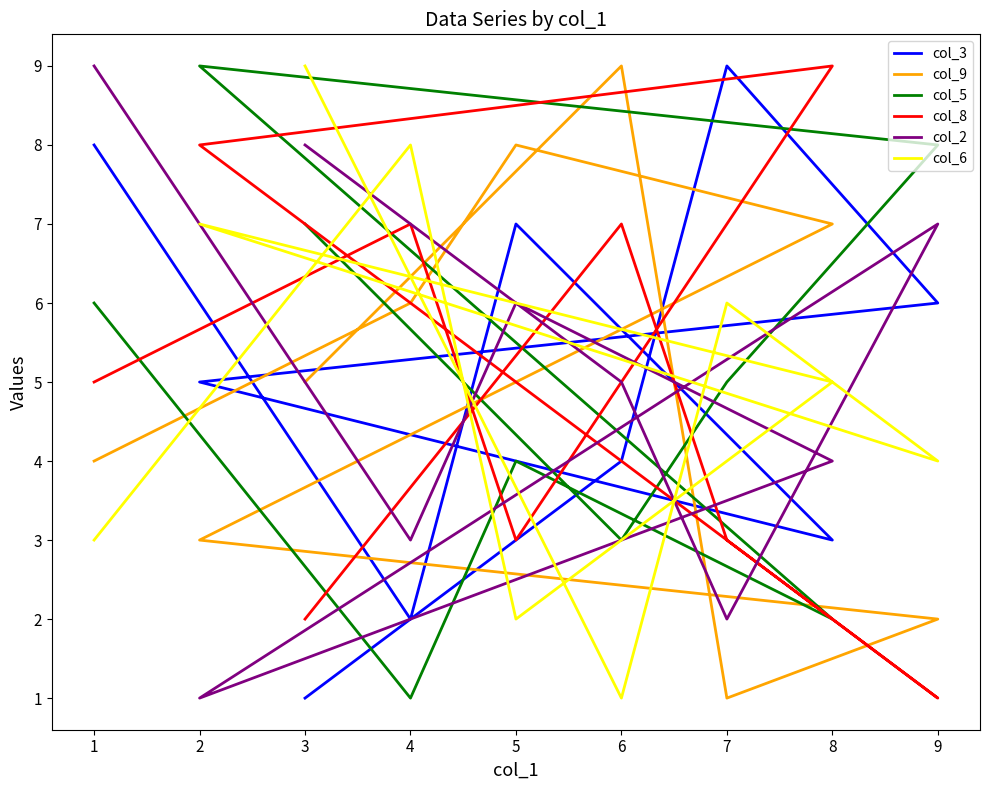

At how many categories does at least one series exceed 5?

9